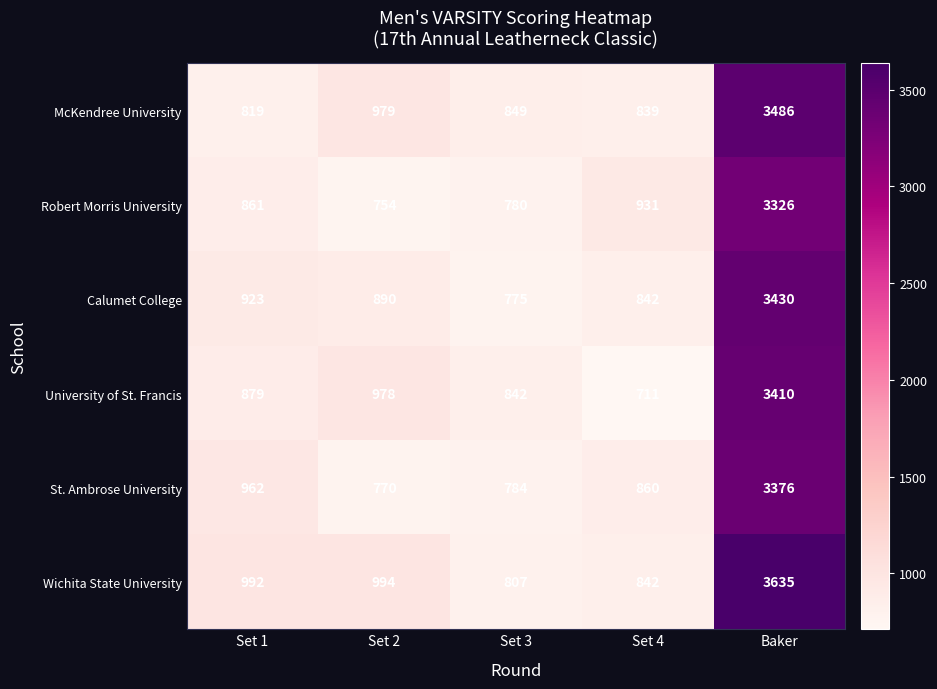

Reading left to right, transcribe all the data shown in this chart.

McKendree University: 819	979	849	839	3486
Robert Morris University: 861	754	780	931	3326
Calumet College: 923	890	775	842	3430
University of St. Francis: 879	978	842	711	3410
St. Ambrose University: 962	770	784	860	3376
Wichita State University: 992	994	807	842	3635